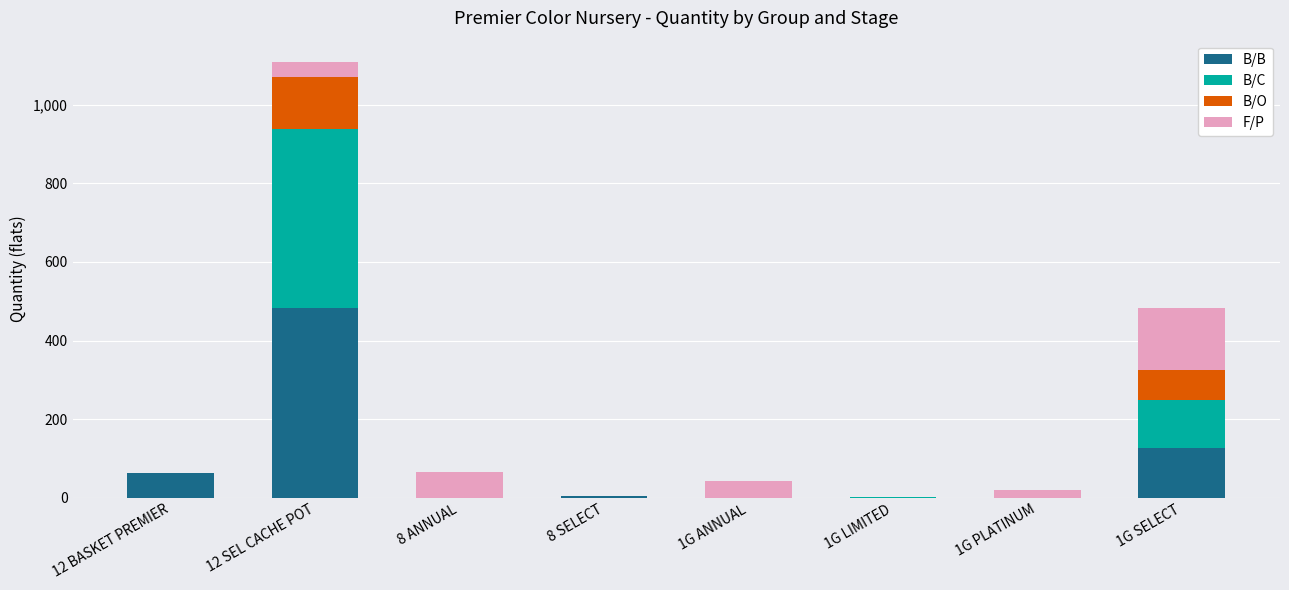

At which category is the sum across all series the highest?

12 SEL CACHE POT